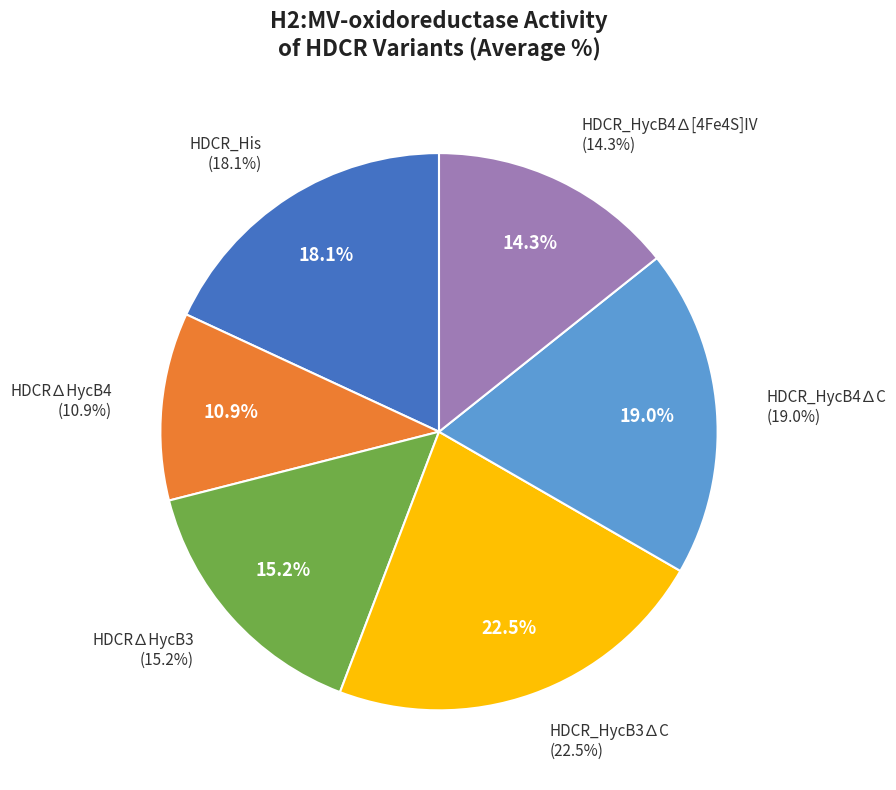

True or false: HDCR_HycB4∆C accounts for 19% of the total.

True